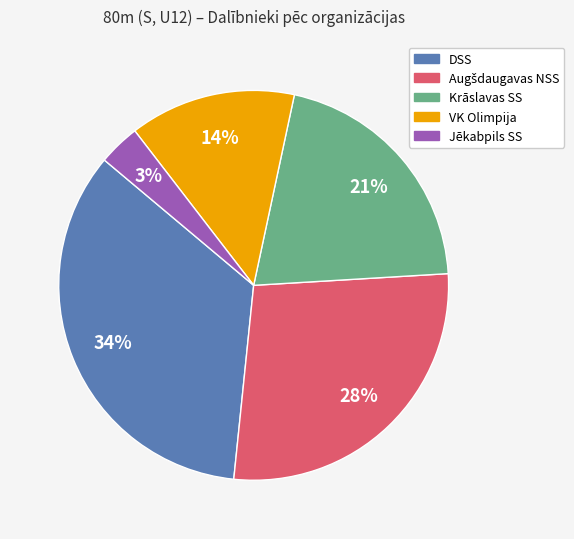

Does DSS represent more than half of the total?

No